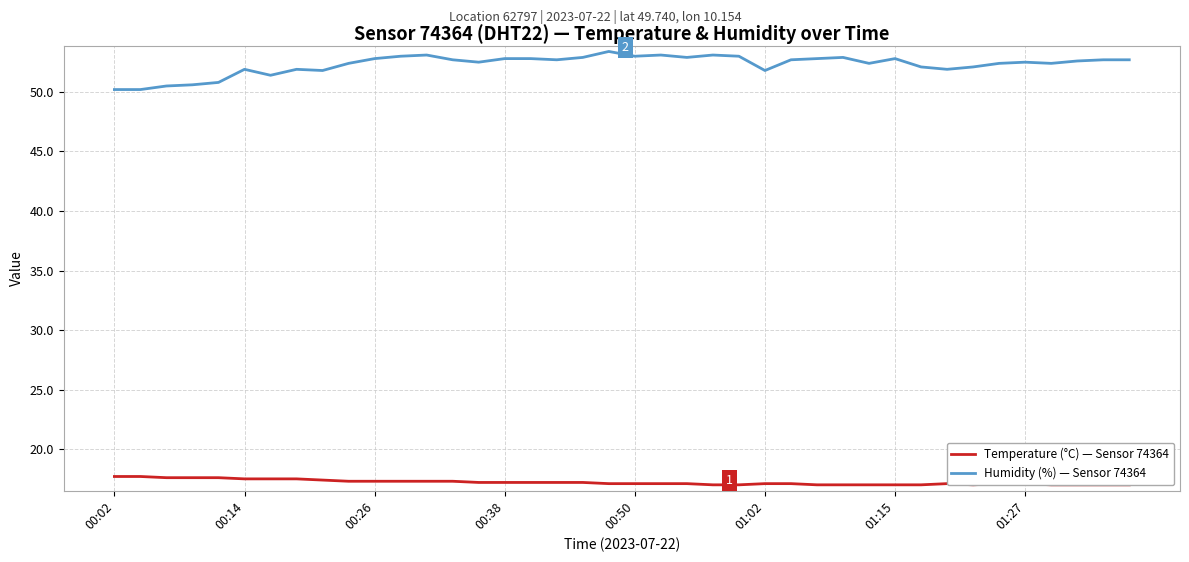

Which series has the widest spread of values?

Humidity (%) — Sensor 74364